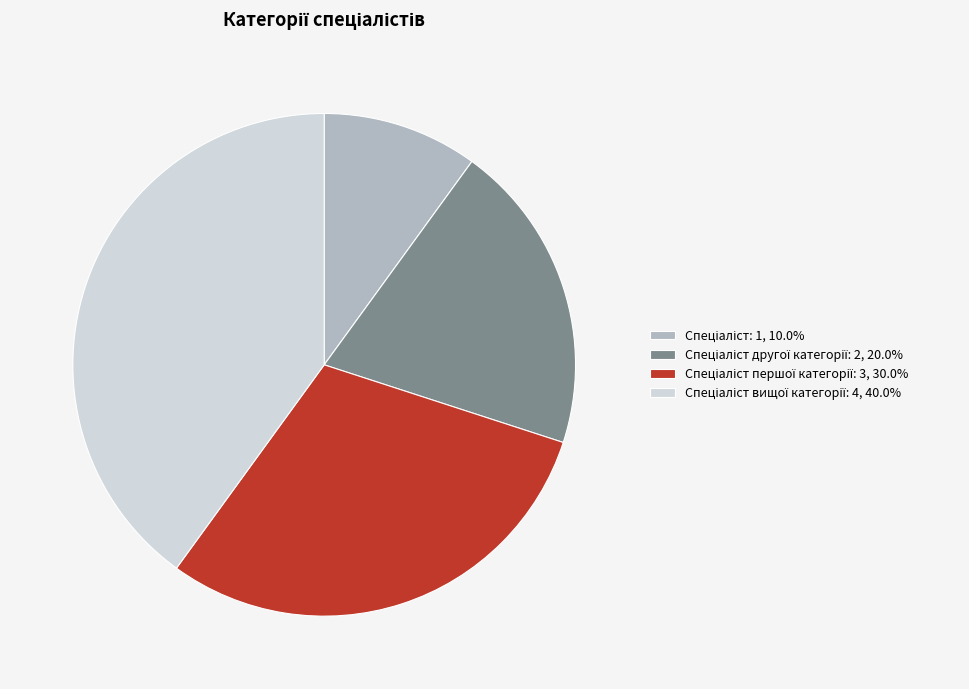

Is there a majority slice in this chart?

No